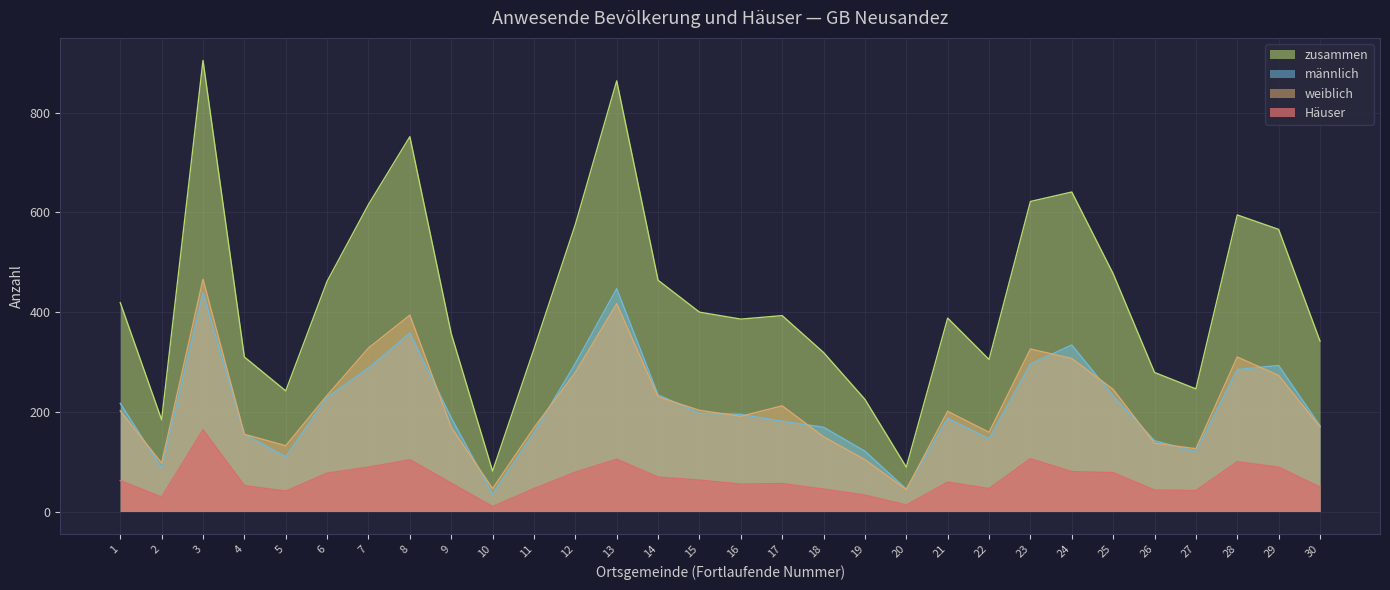

Which category has the lowest value in the männlich series?

10